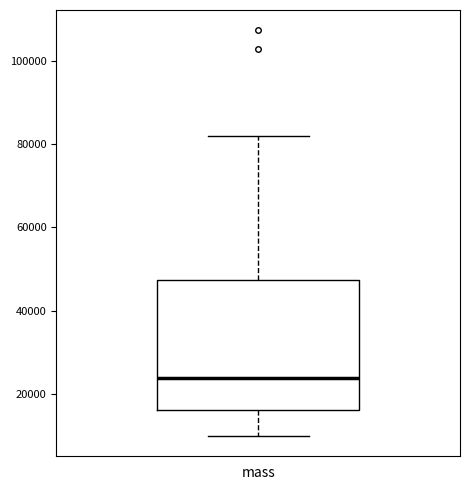

Read this box plot against the y-axis: the position of the median line, the range covered by the box, and the ends of both whiskers. The values are not printed on the chart, so give them approximately, as read against the axis.

median 24000, box 16000 to 48000, whiskers 10000 to 82000